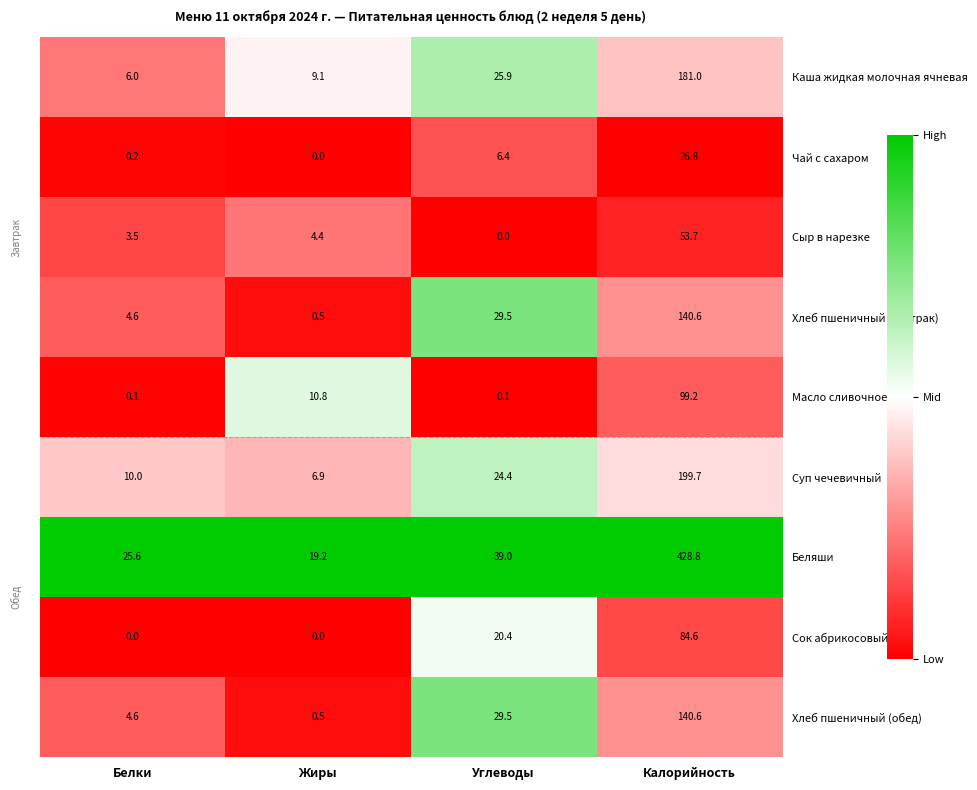

Which series has the largest total across all categories?

Беляши